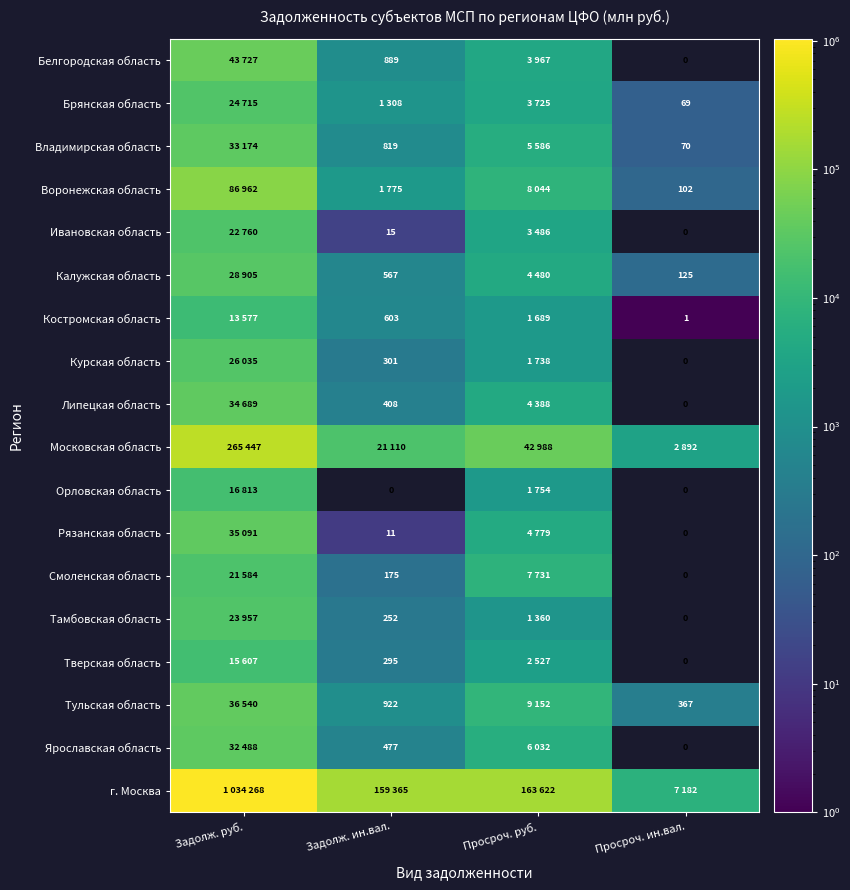

What is the sum of the Белгородская область values at Задолж. ин.вал. and Просроч. ин.вал.?

889